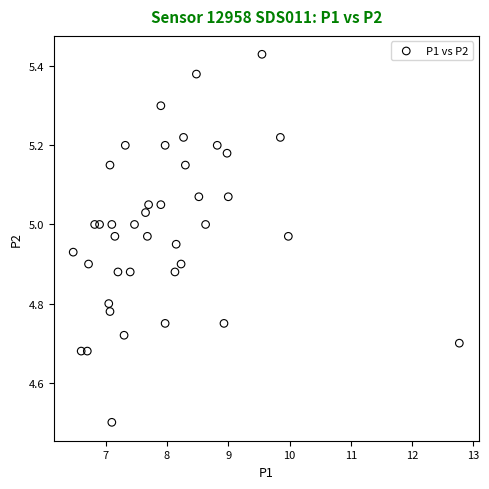

What Y value in the scatter plot is closest to 4?

4.5